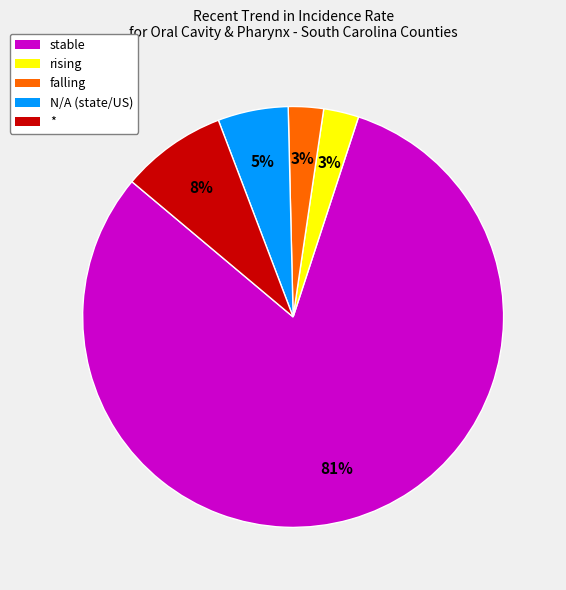

How many segments does this pie chart have?

5